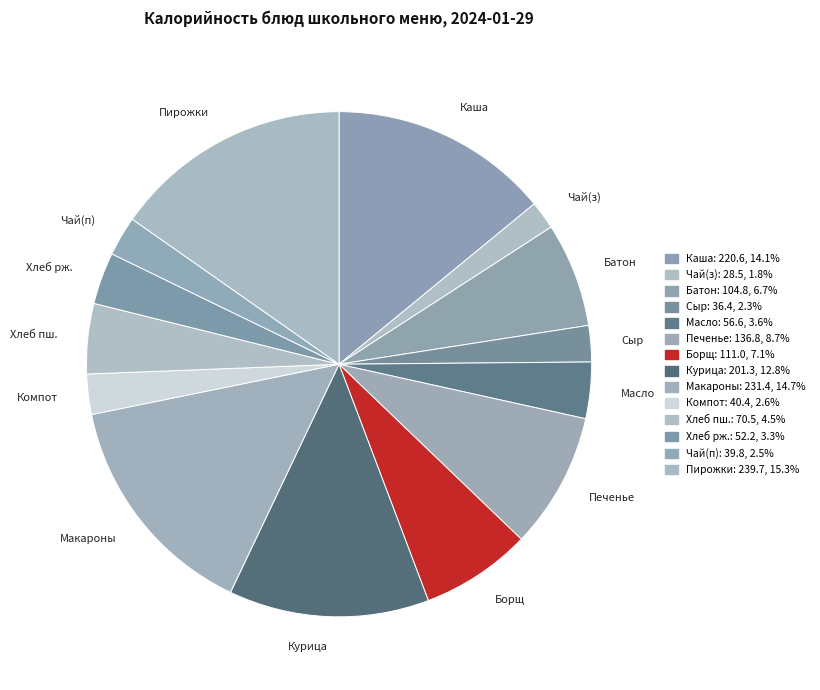

Is there any slice that represents more than half of the pie?

No